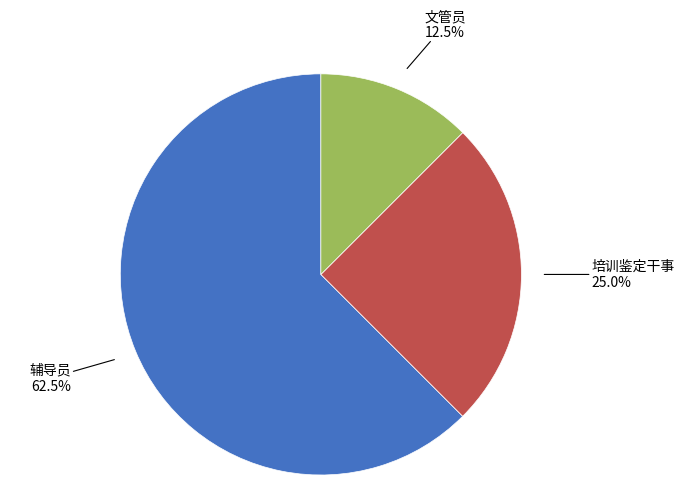

Which slice is the smallest?

文管员